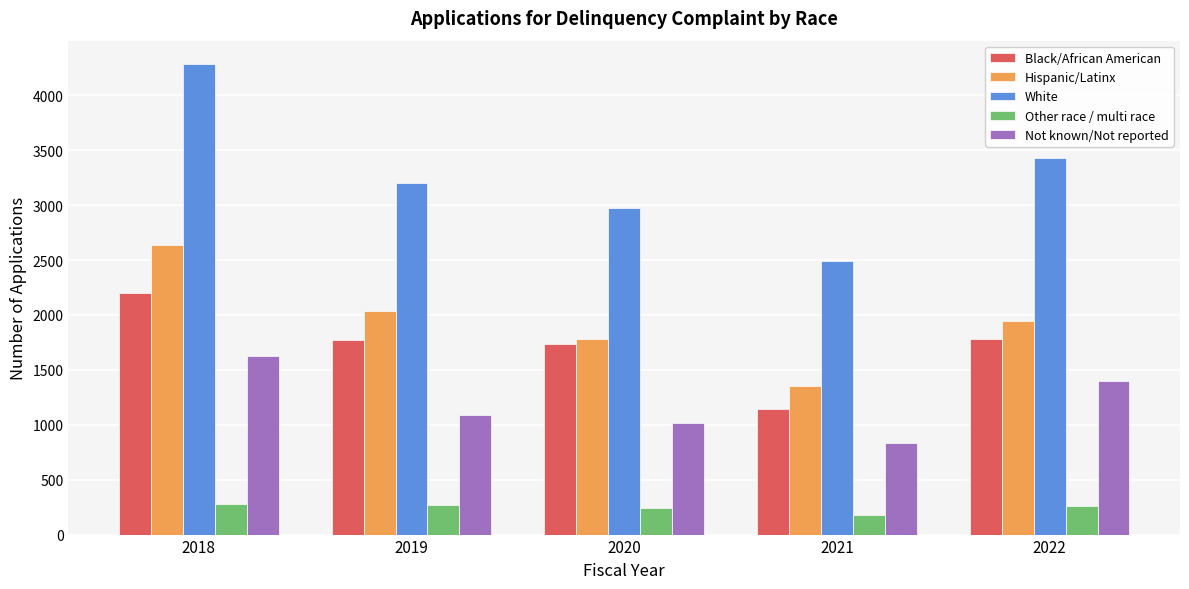

The value of Black/African American at 2020 is 1738. True or false?

True